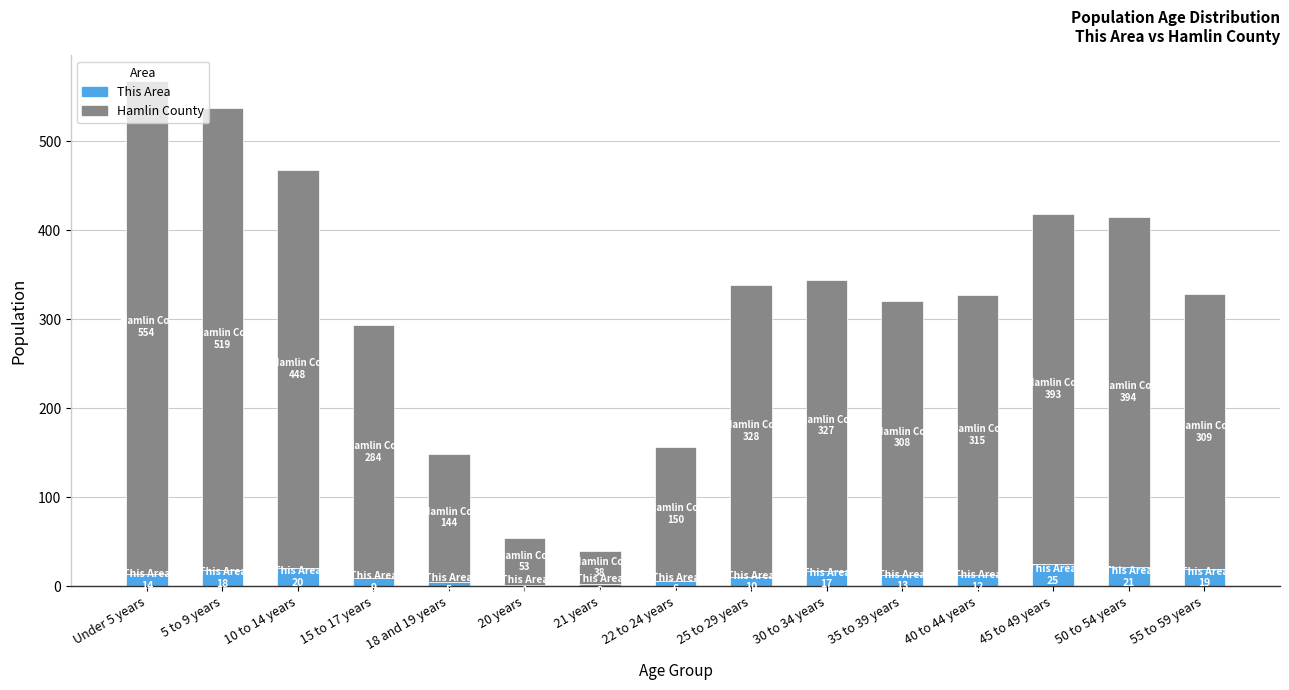

Are the bars grouped side by side (vs. stacked)?

No